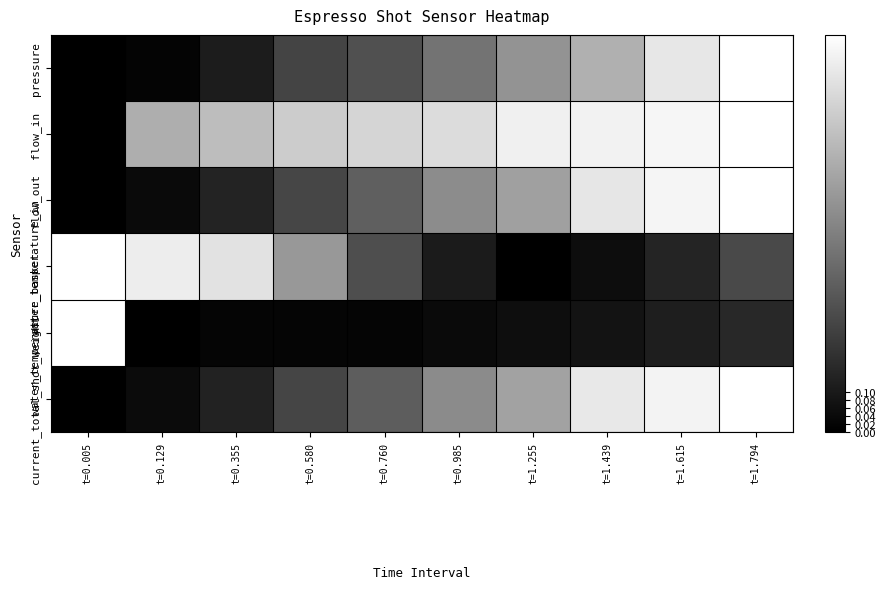

Which category has the highest value across all series?

t=1.794